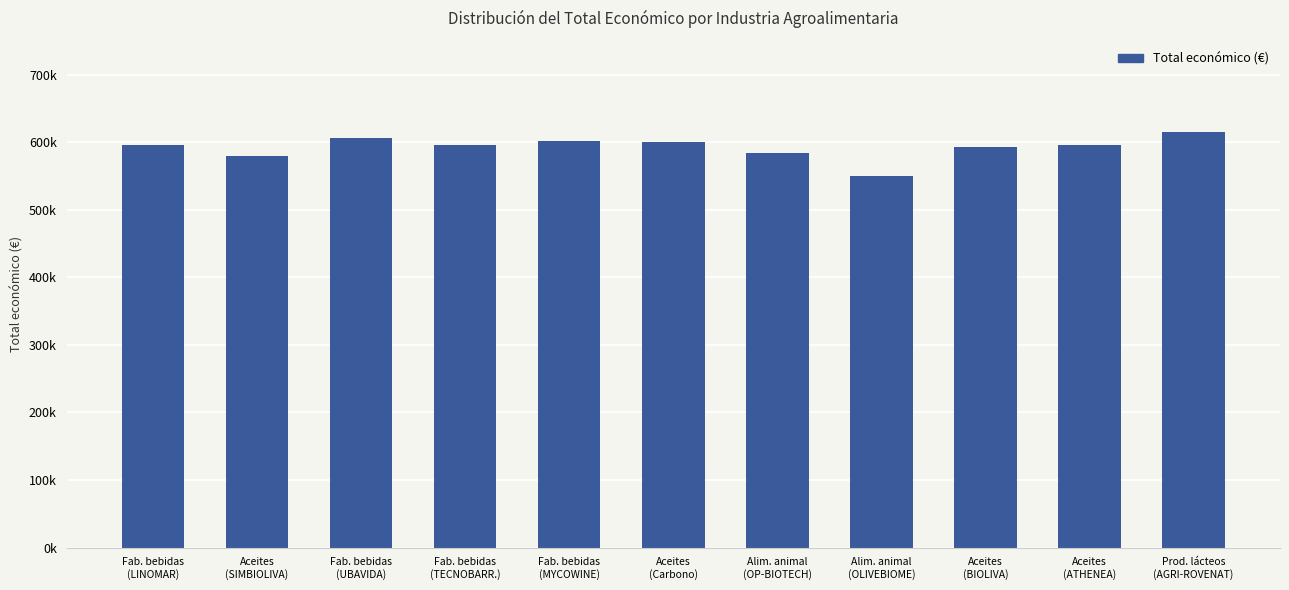

At which category does the chart reach its minimum across all series?

Alim. animal
(OLIVEBIOME)